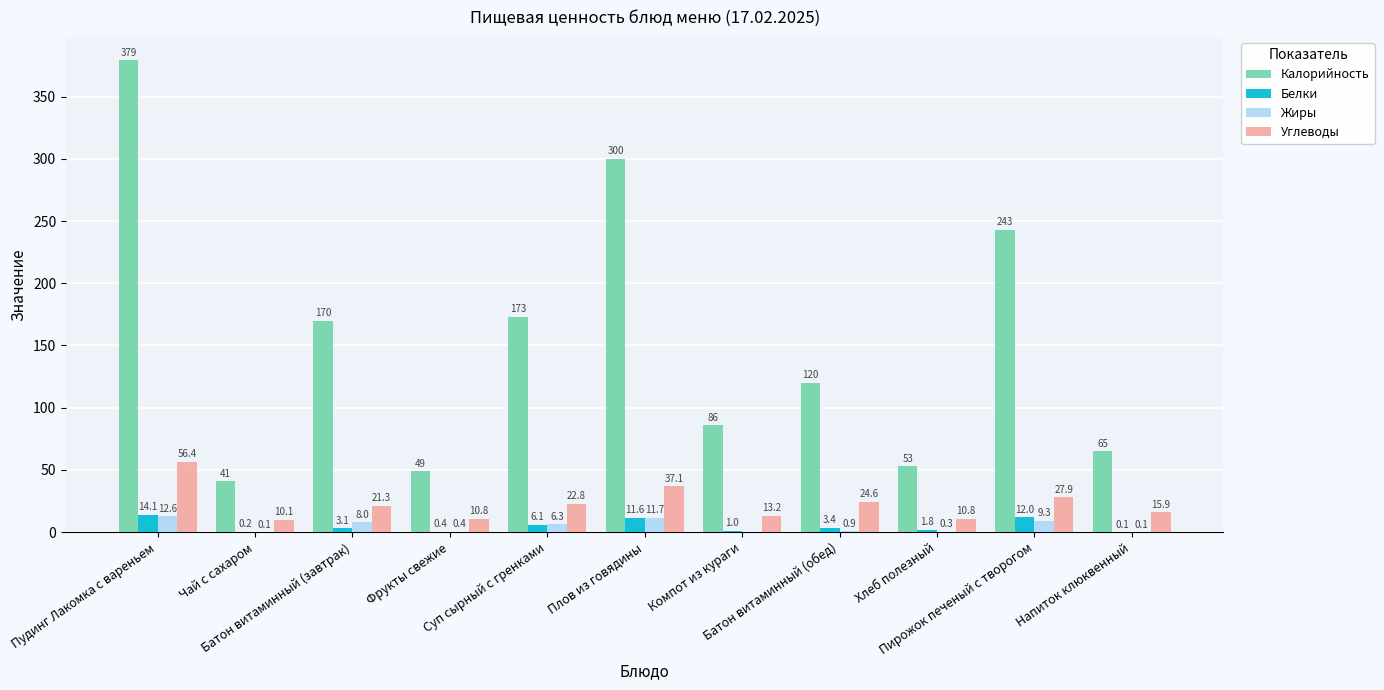

At which label does Белки reach its peak?

Пудинг Лакомка с вареньем